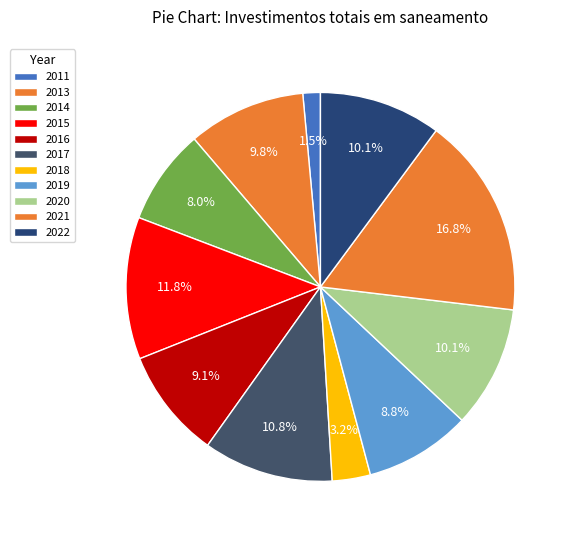

What is the total percentage of 2018 and 2016?

12.3%